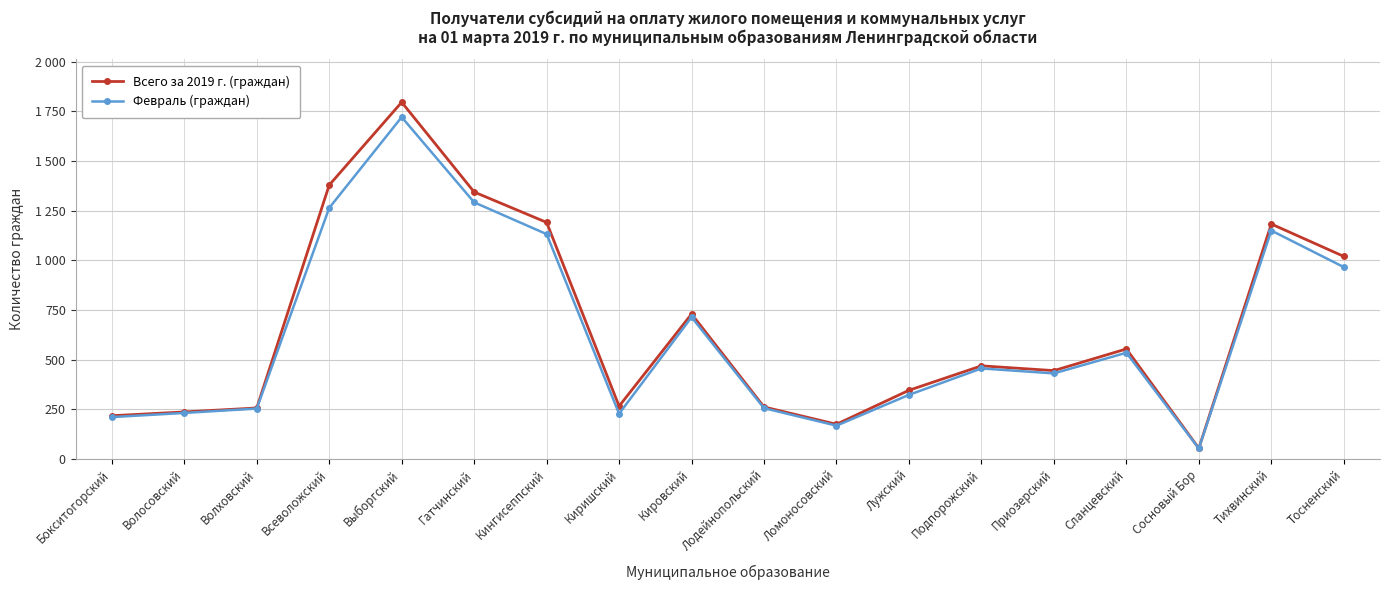

Does the chart have visible grid lines?

Yes